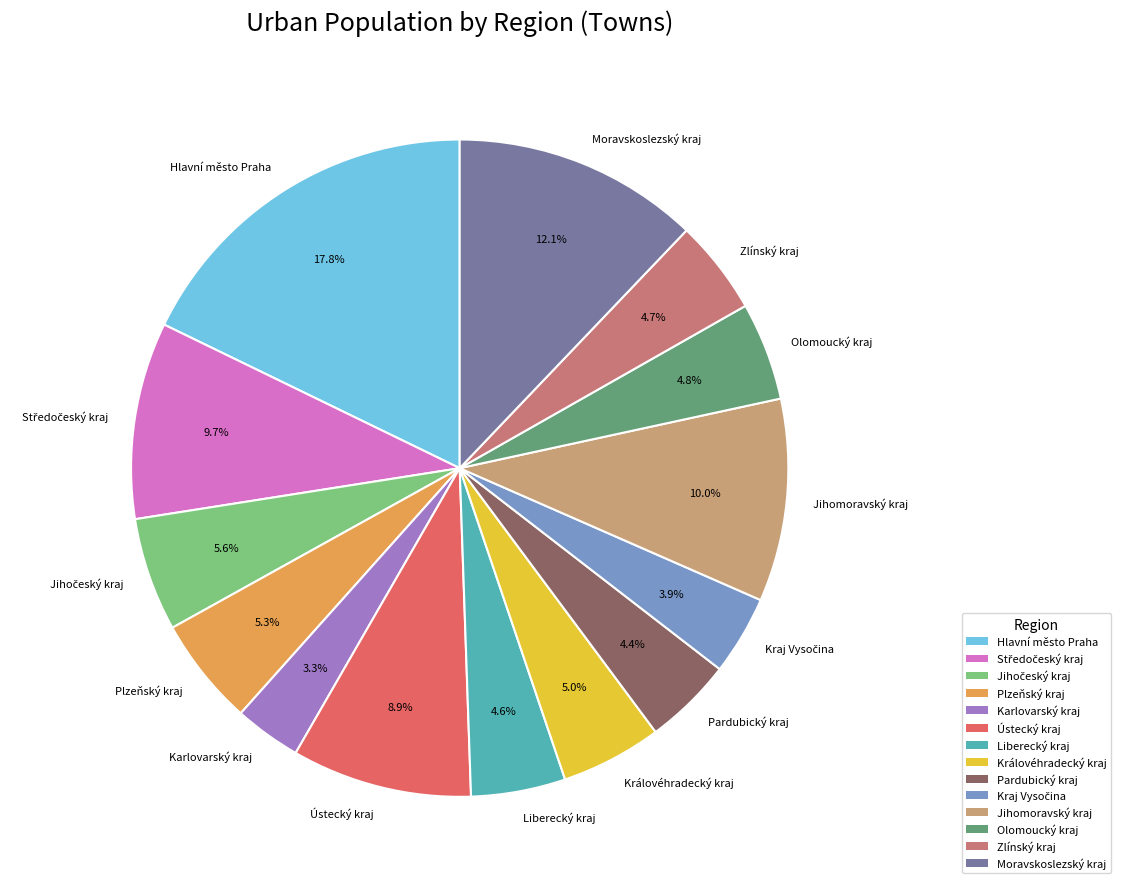

Which category has the smallest portion of the pie?

Karlovarský kraj